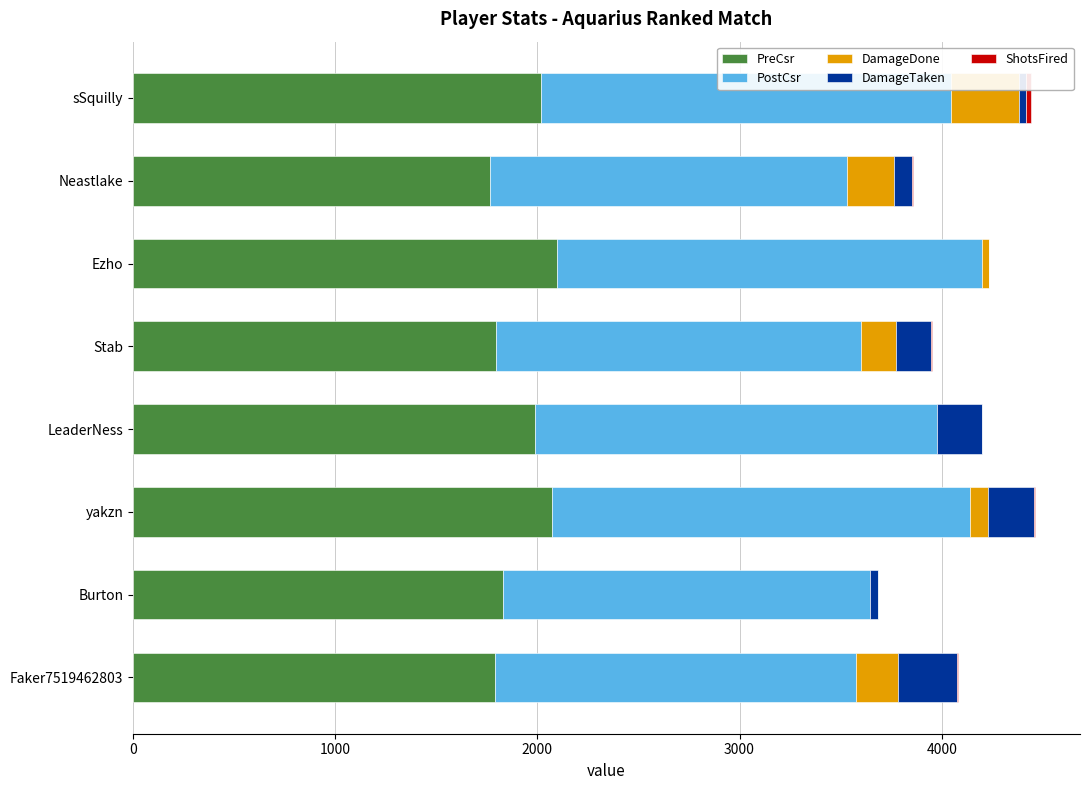

Is it true that PreCsr equals 1831 at Burton?

True